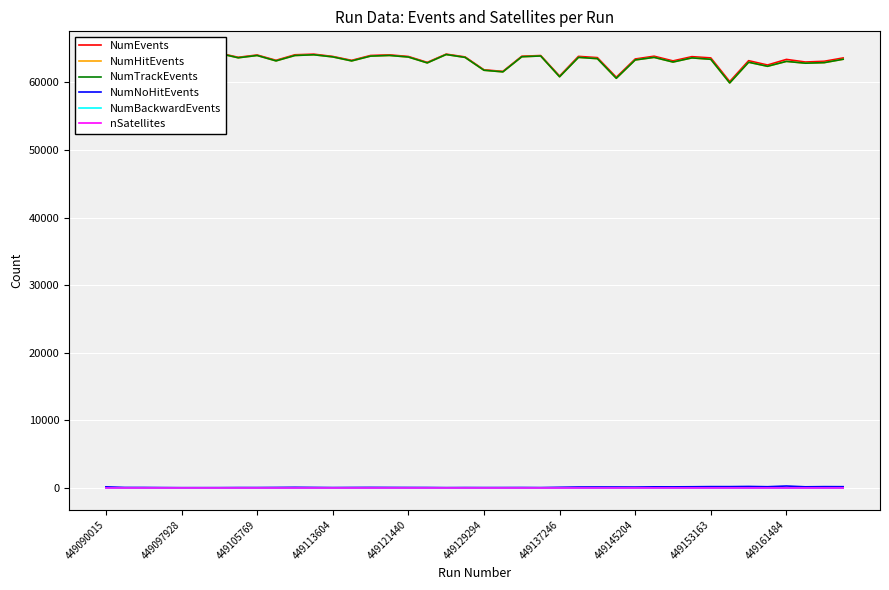

True or false: nSatellites has a value of 3.8 at 449129294.

True